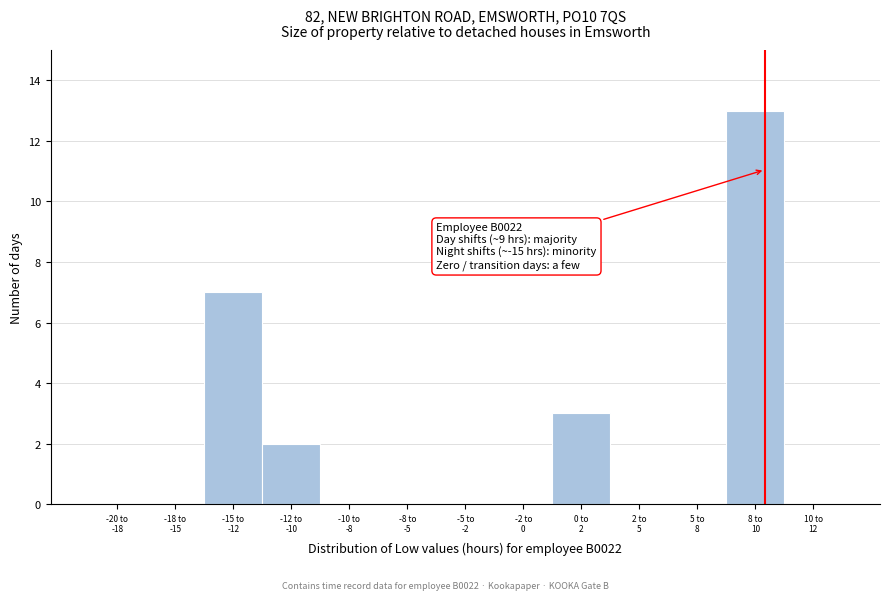

What is the sum of all values?

25